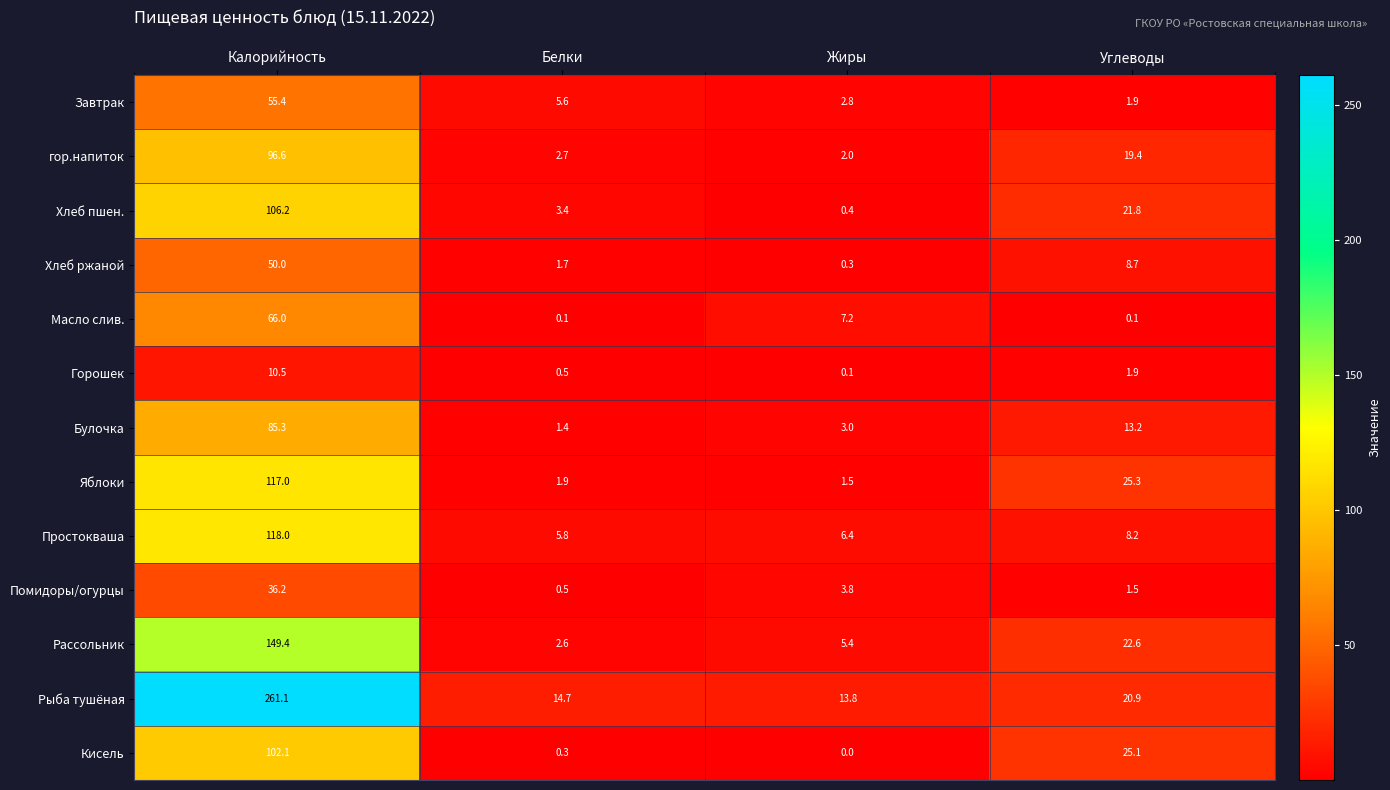

Which series has the largest total across all categories?

Рыба тушёная